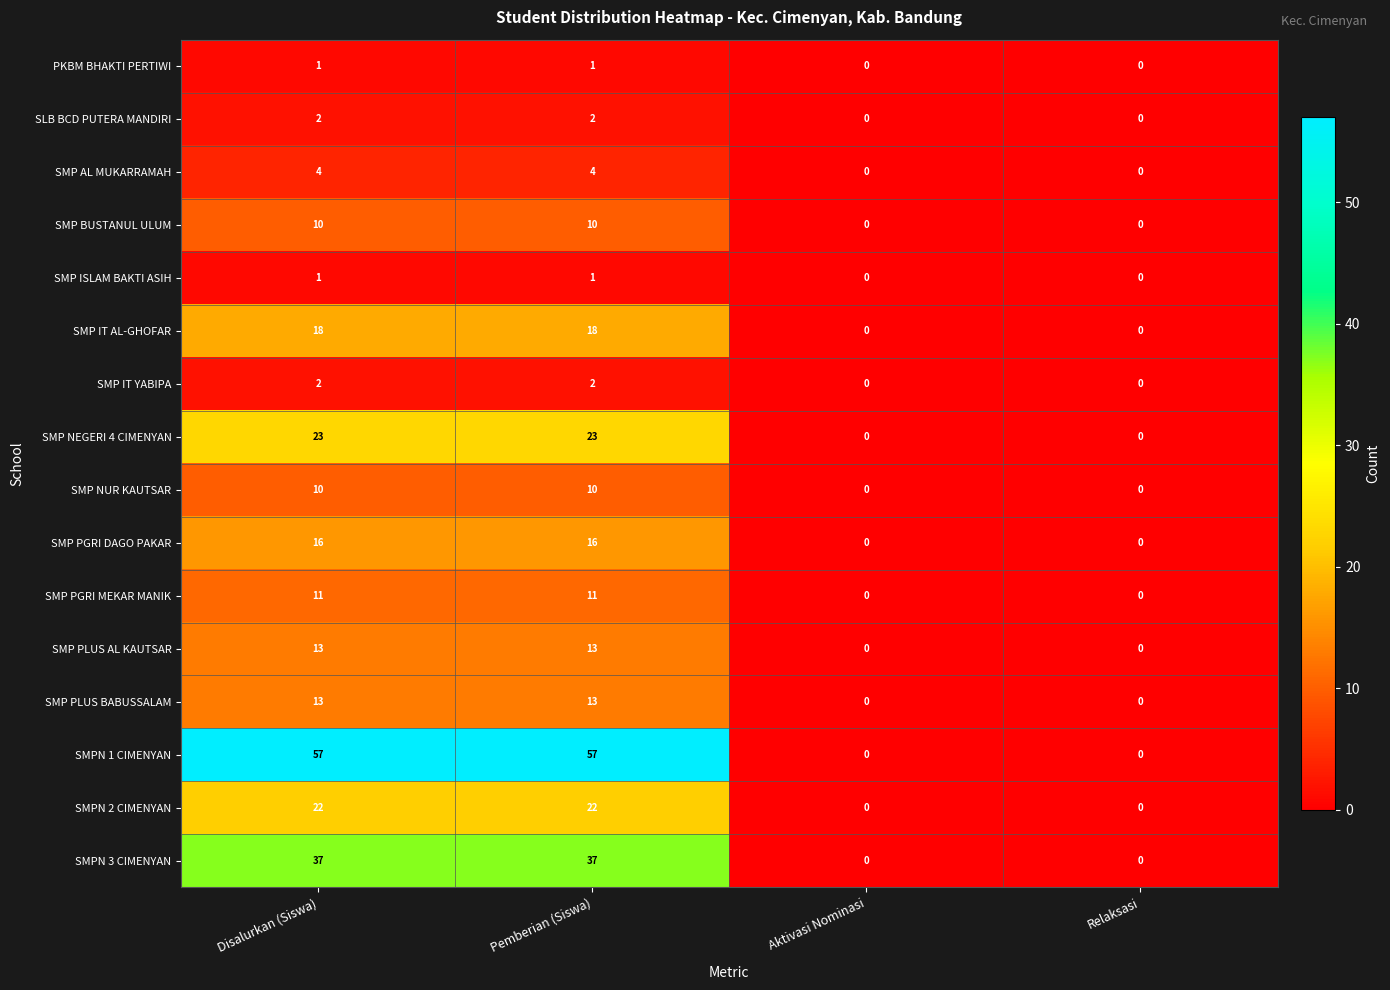

What is the greatest value displayed?

57